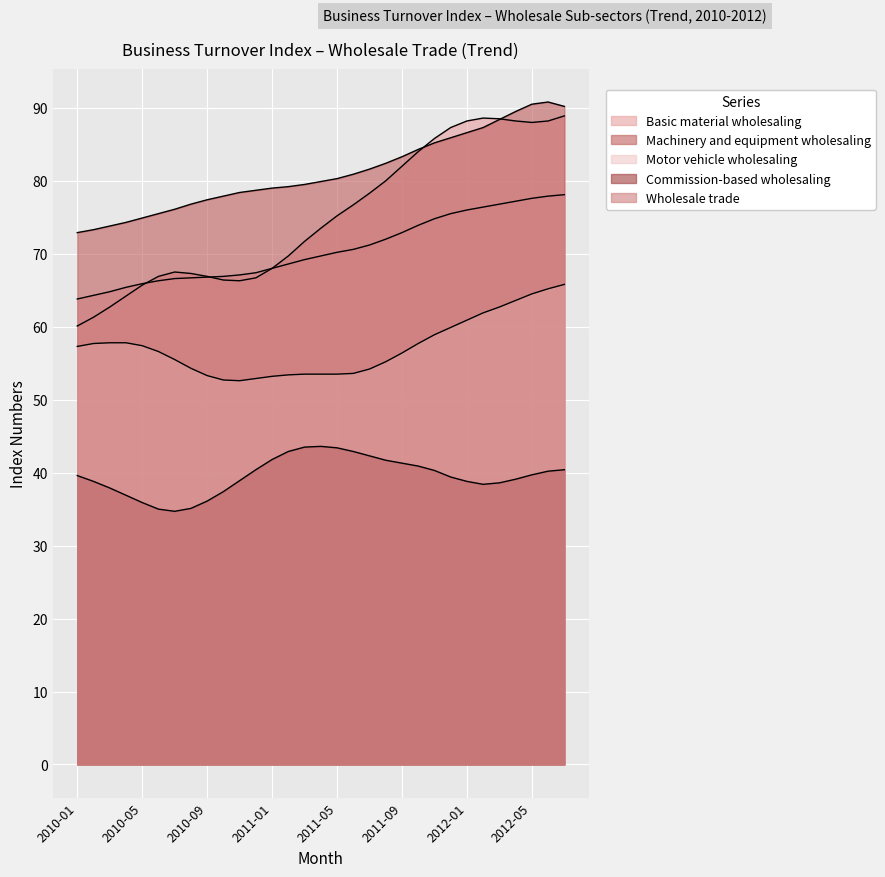

True or false: Basic material wholesaling and Machinery and equipment wholesaling cross at least once.

True